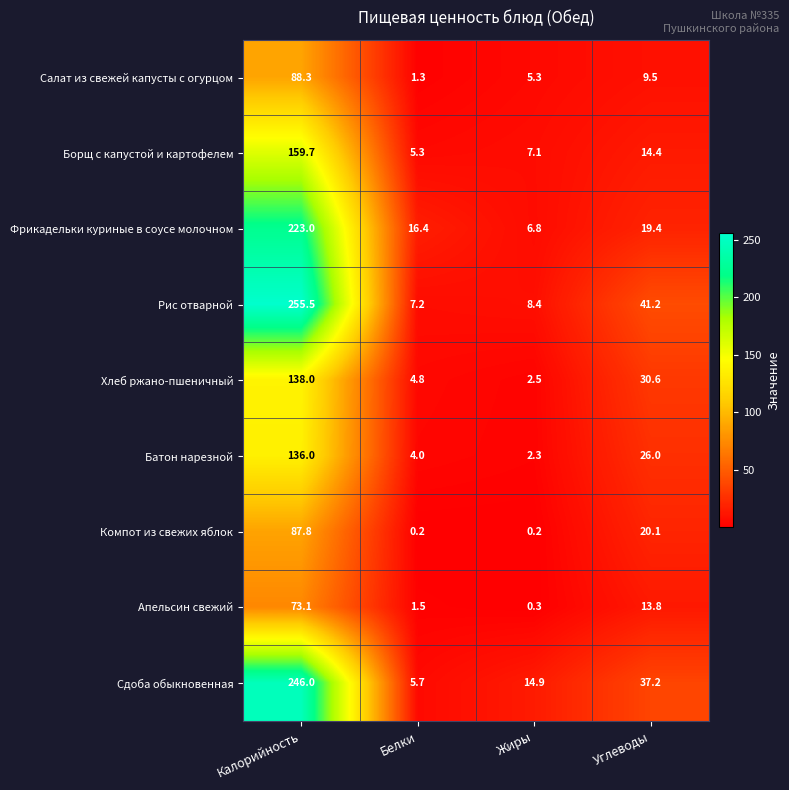

At which label is Компот из свежих яблок closest to 44?

Углеводы